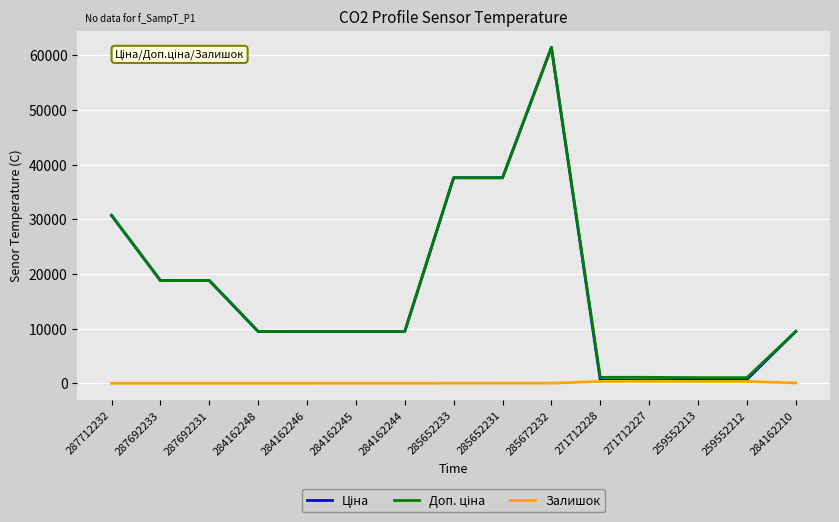

Is it true that Залишок equals 334.0 at 271712228?

True